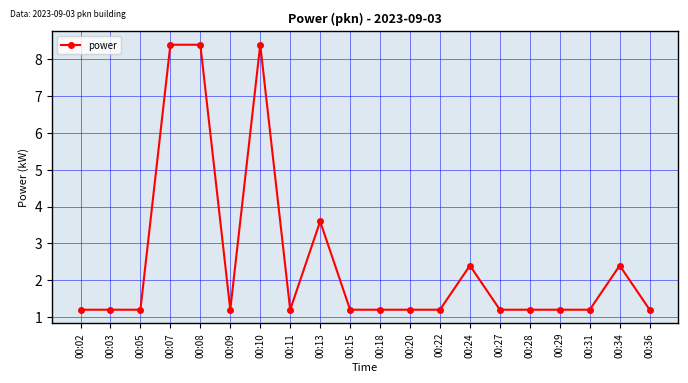

Reading right to left, list all the values displayed in this chart.

1.2	2.4	1.2	1.2	1.2	1.2	2.4	1.2	1.2	1.2	1.2	3.6	1.2	8.4	1.2	8.4	8.4	1.2	1.2	1.2